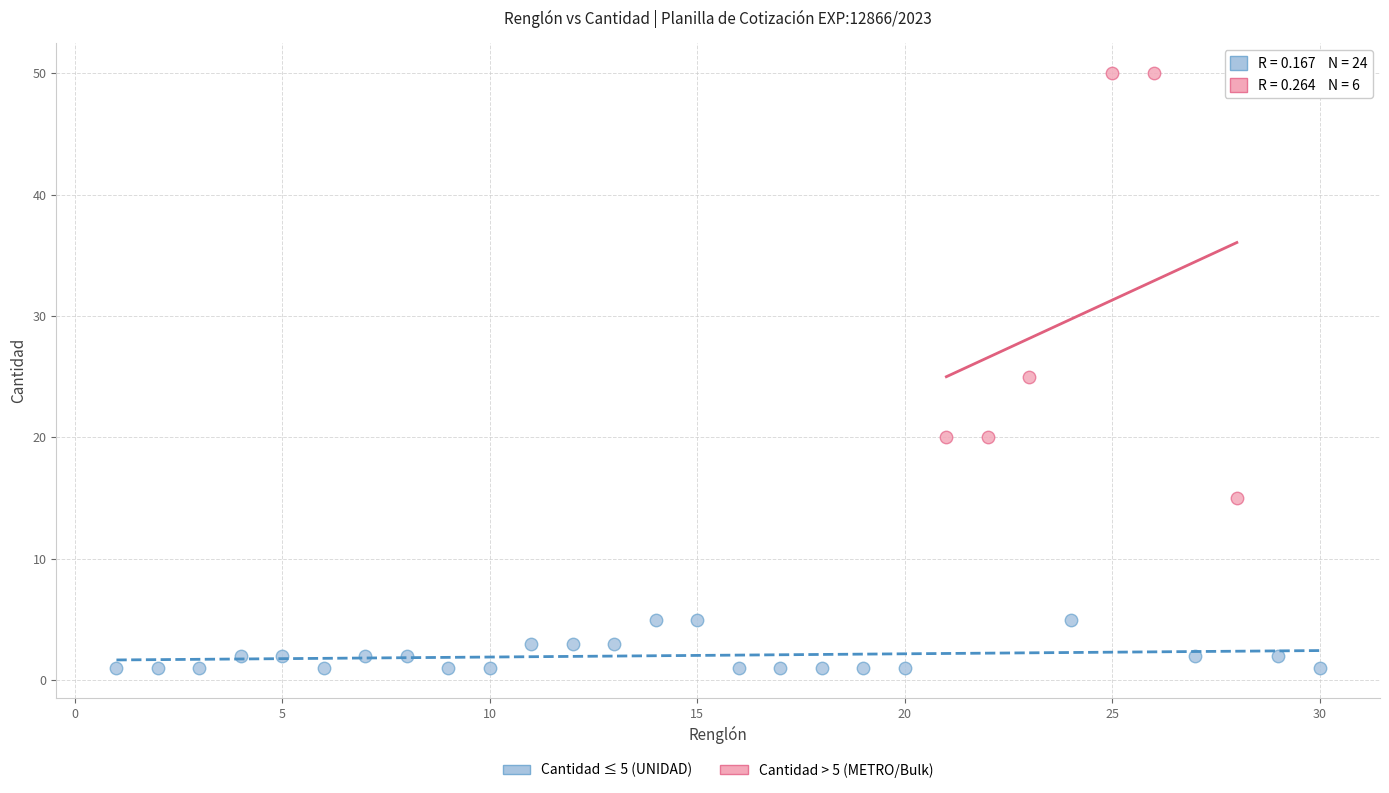

Which series reaches the maximum Y coordinate?

Cantidad > 5 (METRO/Bulk)